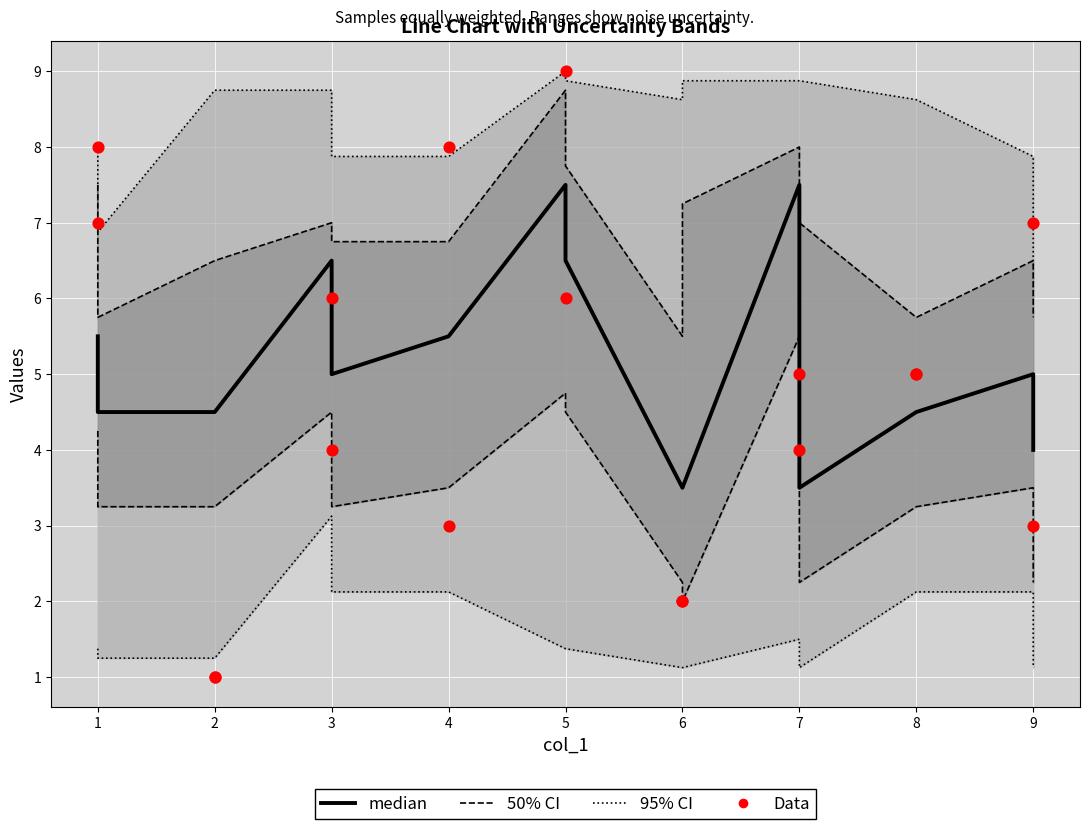

Which series contains the lowest Y value?

Data